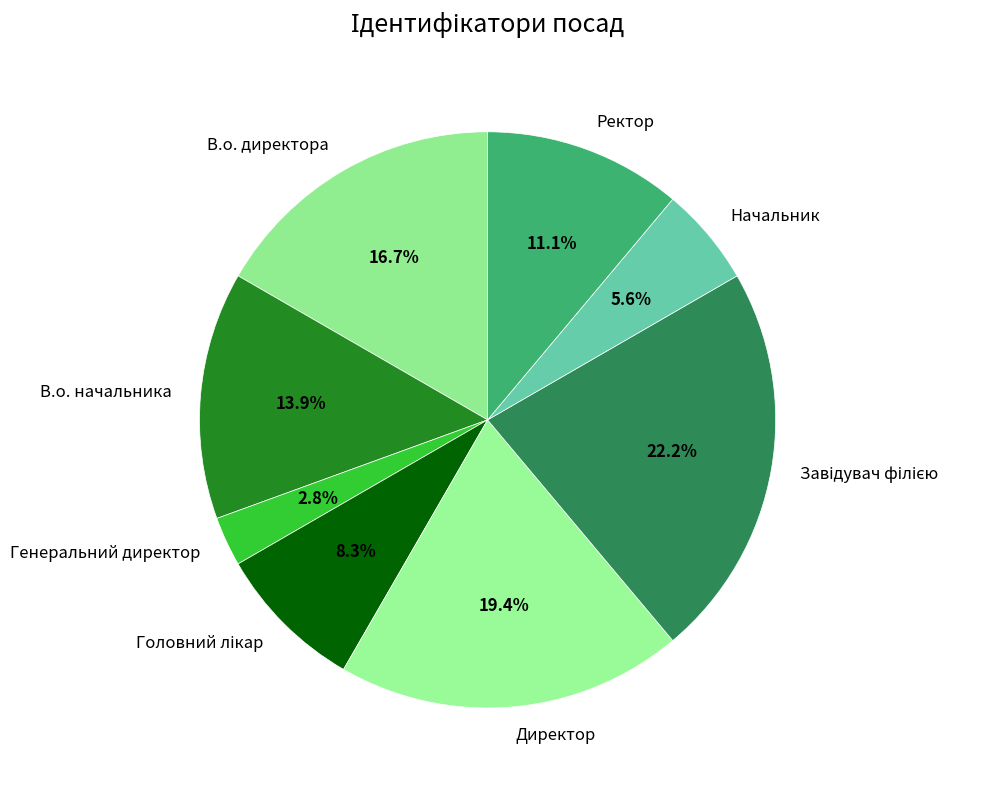

How many slices are in this pie chart?

8